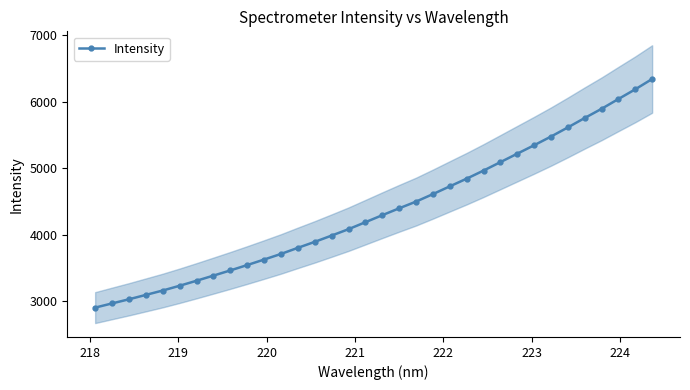

Count the number of data series in this chart.

1